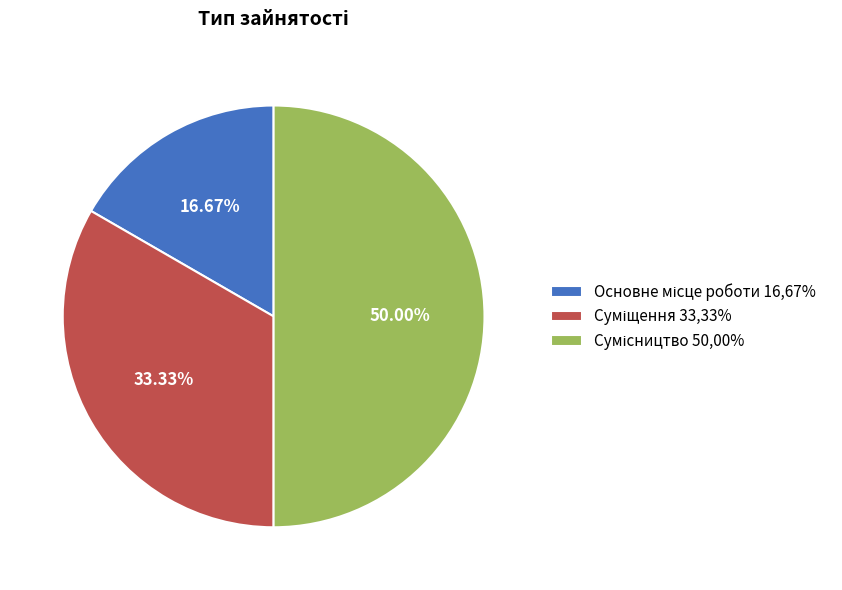

Does Основне місце роботи represent more than half of the total?

No